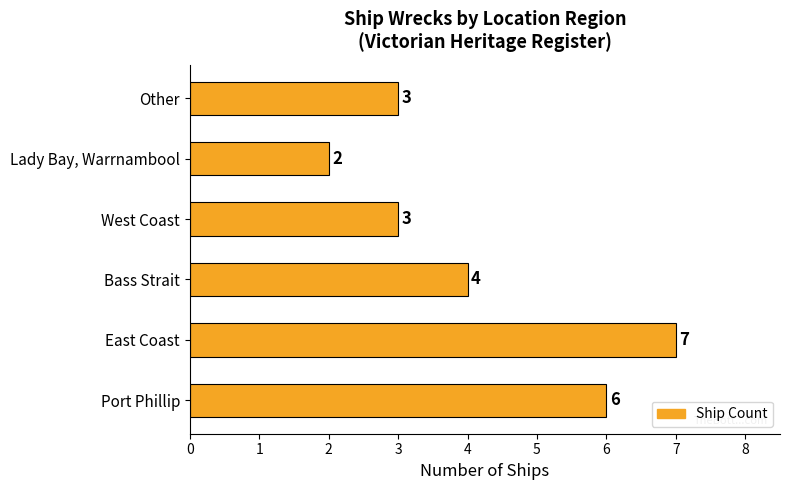

How many values are between 3 and 6?

4